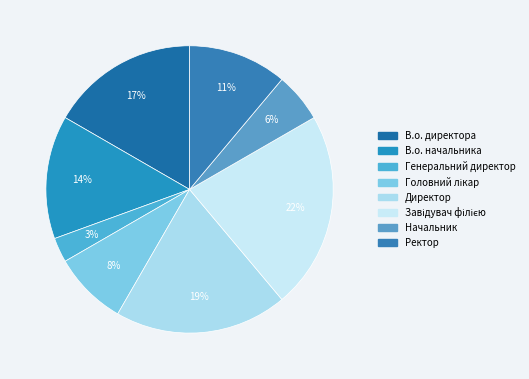

What percentage is NOT represented by Начальник?

94.4%